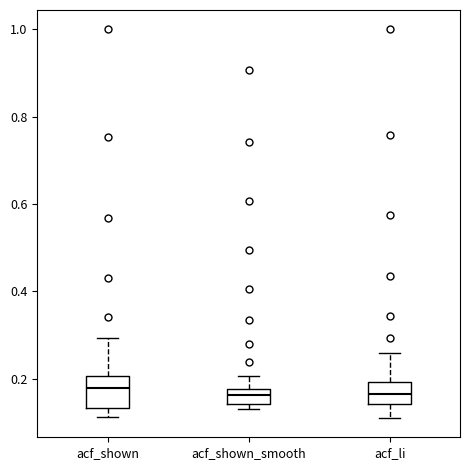

Reading left to right, read every box against the y-axis: the position of its median line, the range the box covers, and the ends of its whiskers. The values are not printed on the chart, so give them approximately, as read against the axis.

acf_shown: median 0.18, box 0.14 to 0.20, whiskers 0.12 to 0.30
acf_shown_smooth: median 0.16, box 0.14 to 0.18, whiskers 0.14 (just below the box's lower edge) to 0.20
acf_li: median 0.16, box 0.14 to 0.20, whiskers 0.12 to 0.26